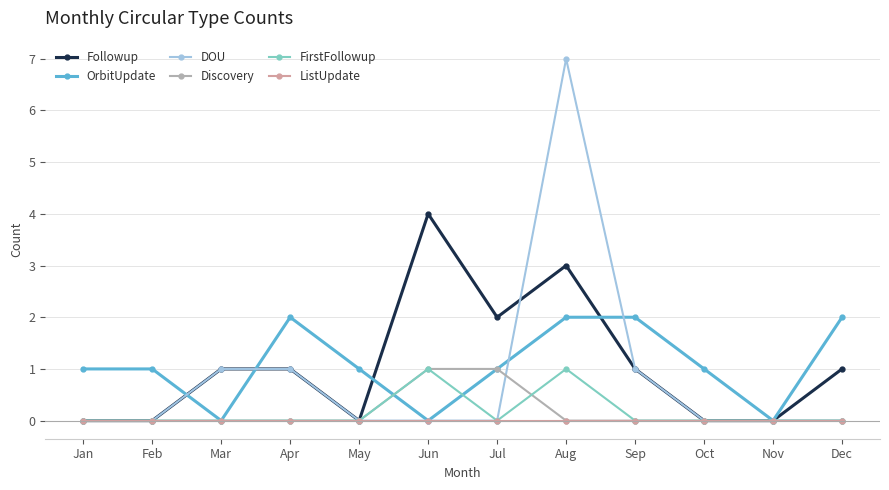

Where is the first local minimum for OrbitUpdate?

Mar